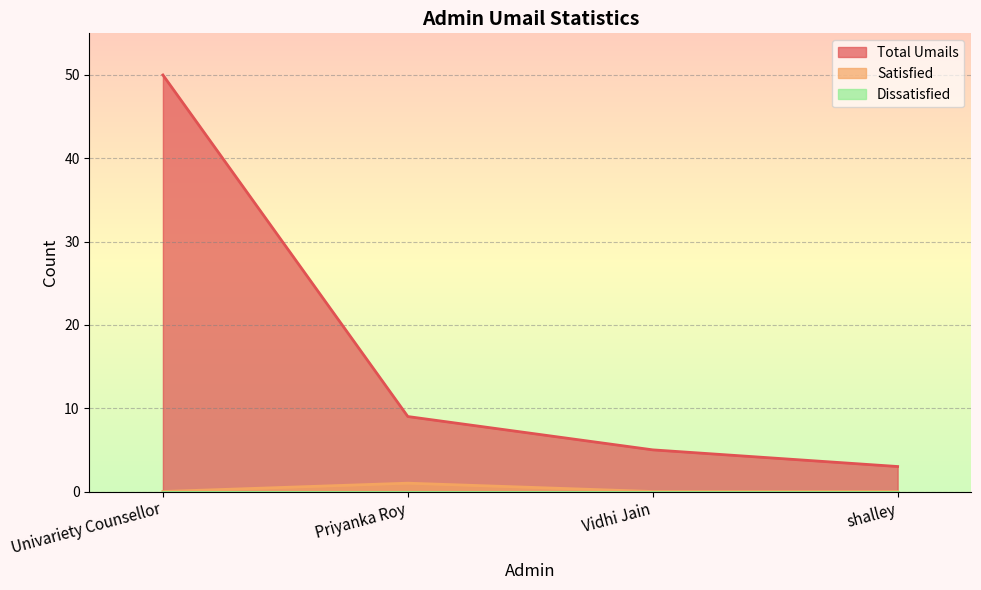

What is the difference between the maximum and minimum values in the Total Umails series?

47